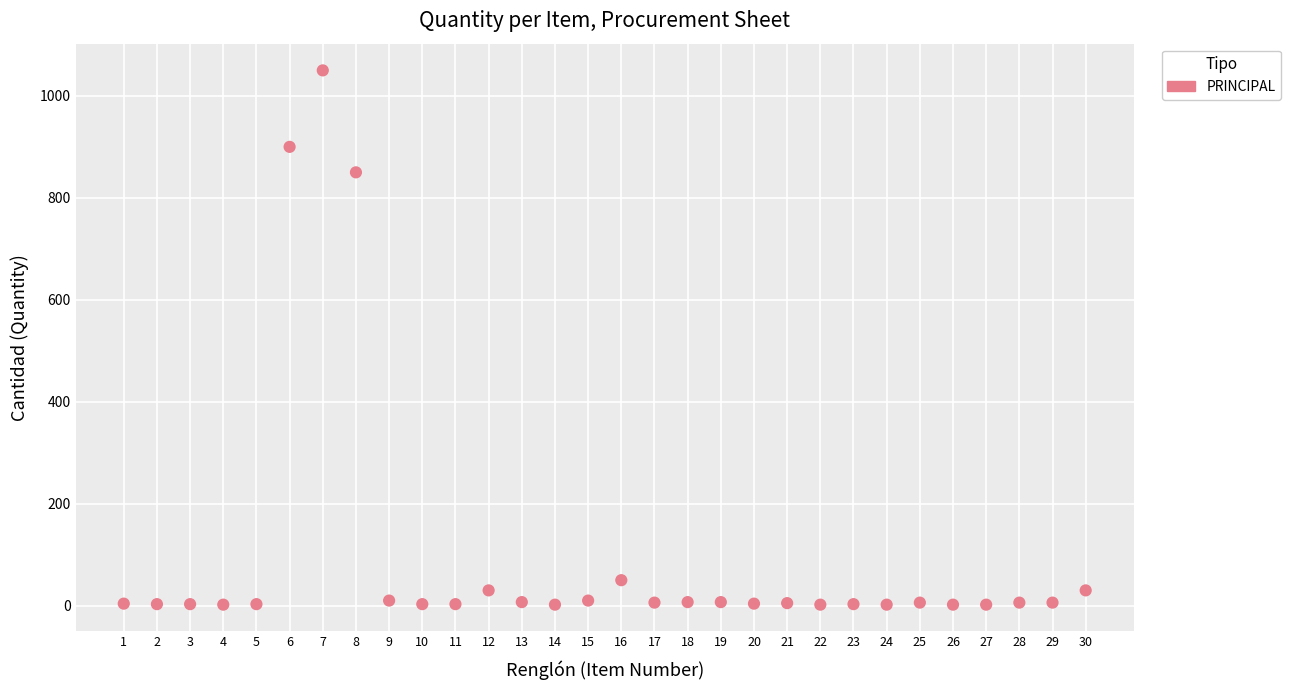

What Y value in the scatter plot is closest to 526?

850